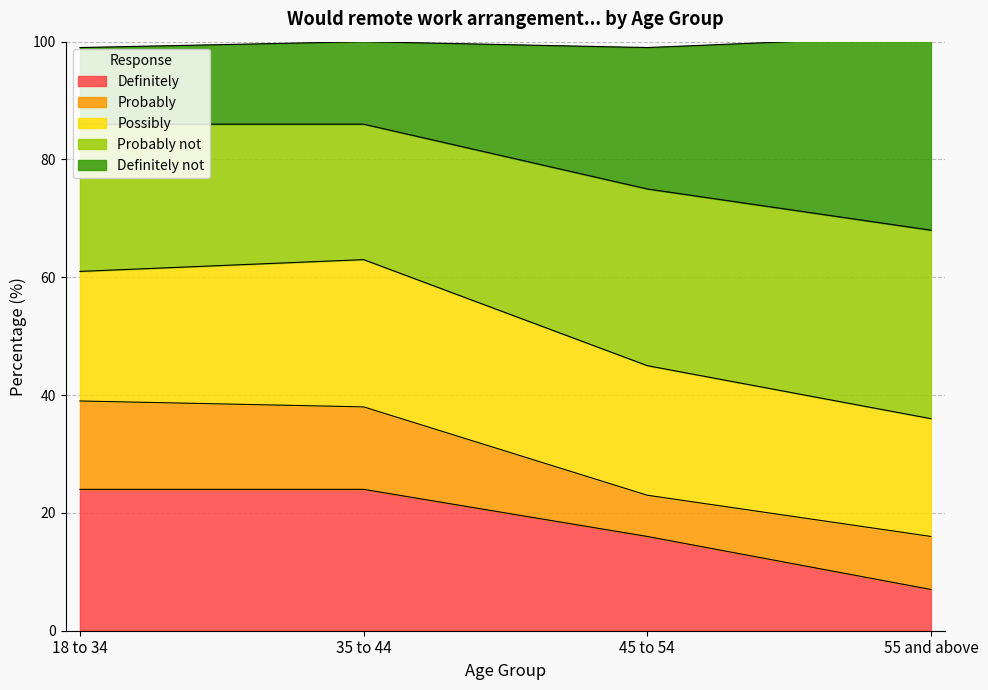

True or false: Probably not and Definitely not cross at least once.

False